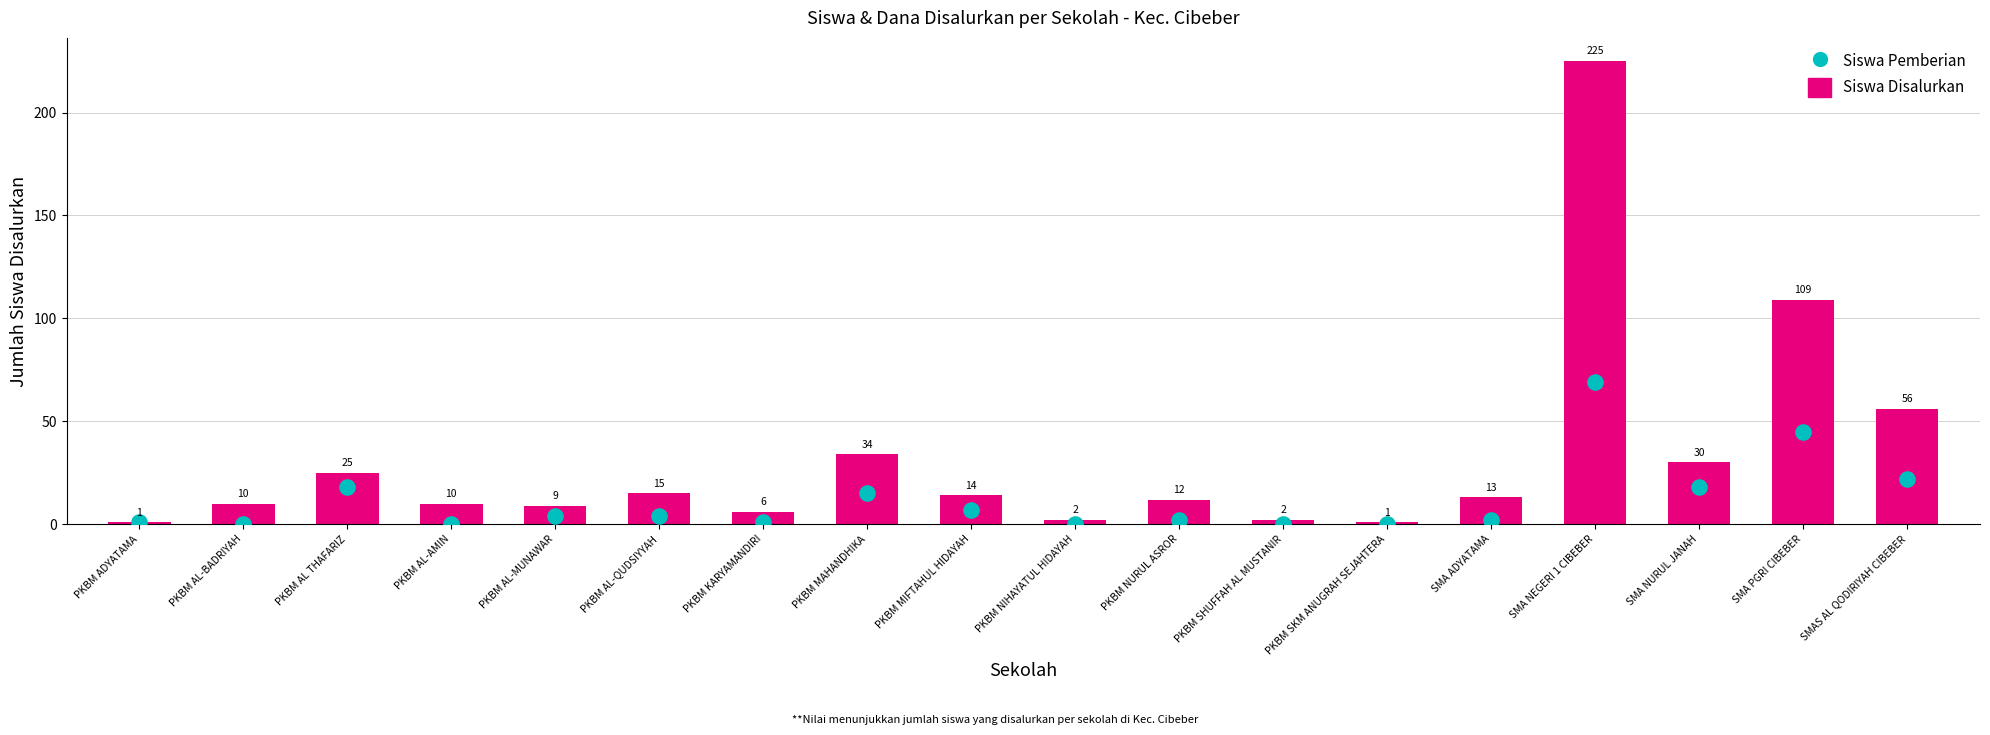

Which series contains the lowest Y value?

Siswa Pemberian